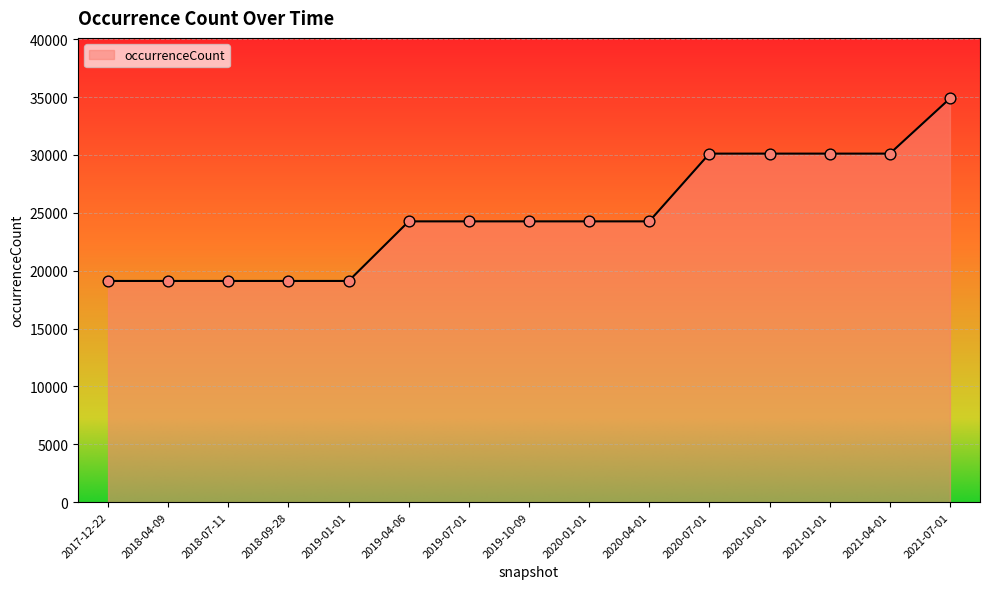

Which has a higher value, 2020-10-01 or 2019-01-01?

2020-10-01